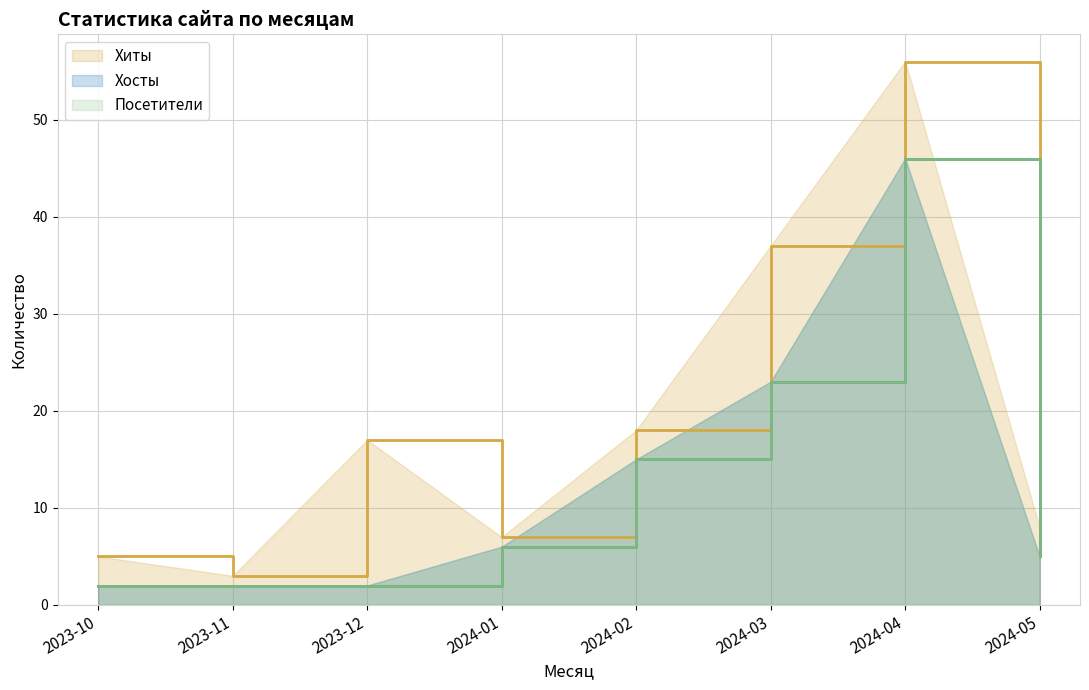

At which label is Хиты closest to 29?

2024-03